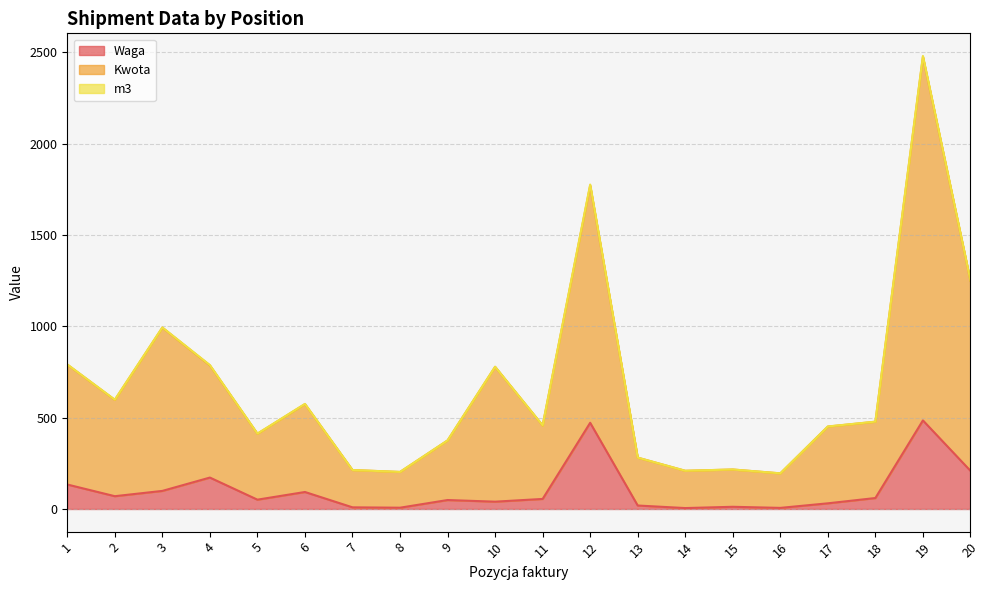

What is the difference between the Kwota values at 16 and 20?

1054.5